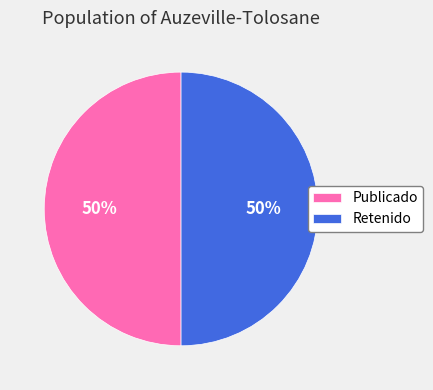

How many segments does this pie chart have?

2